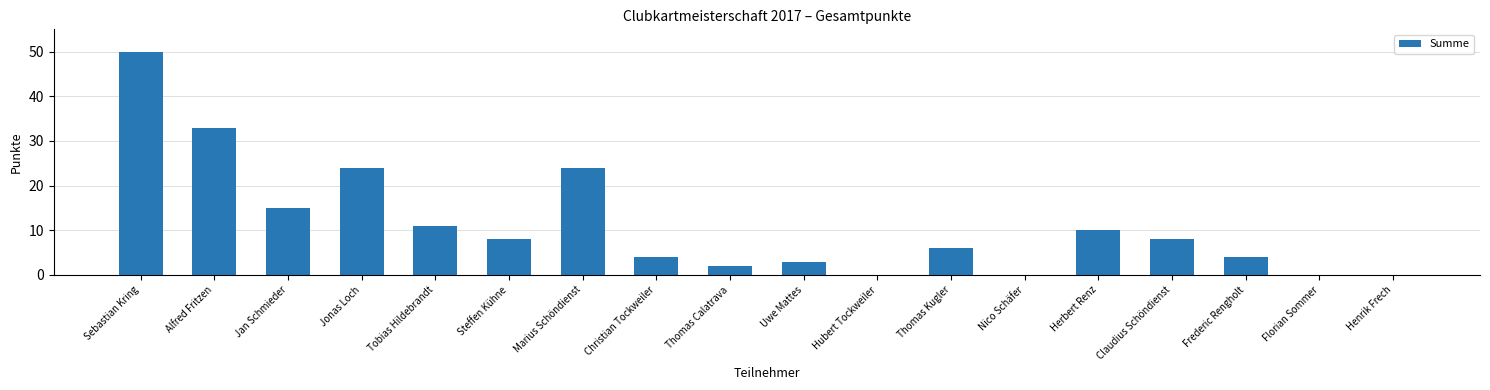

Which has a higher value, Frederic Rengholt or Thomas Kugler?

Thomas Kugler